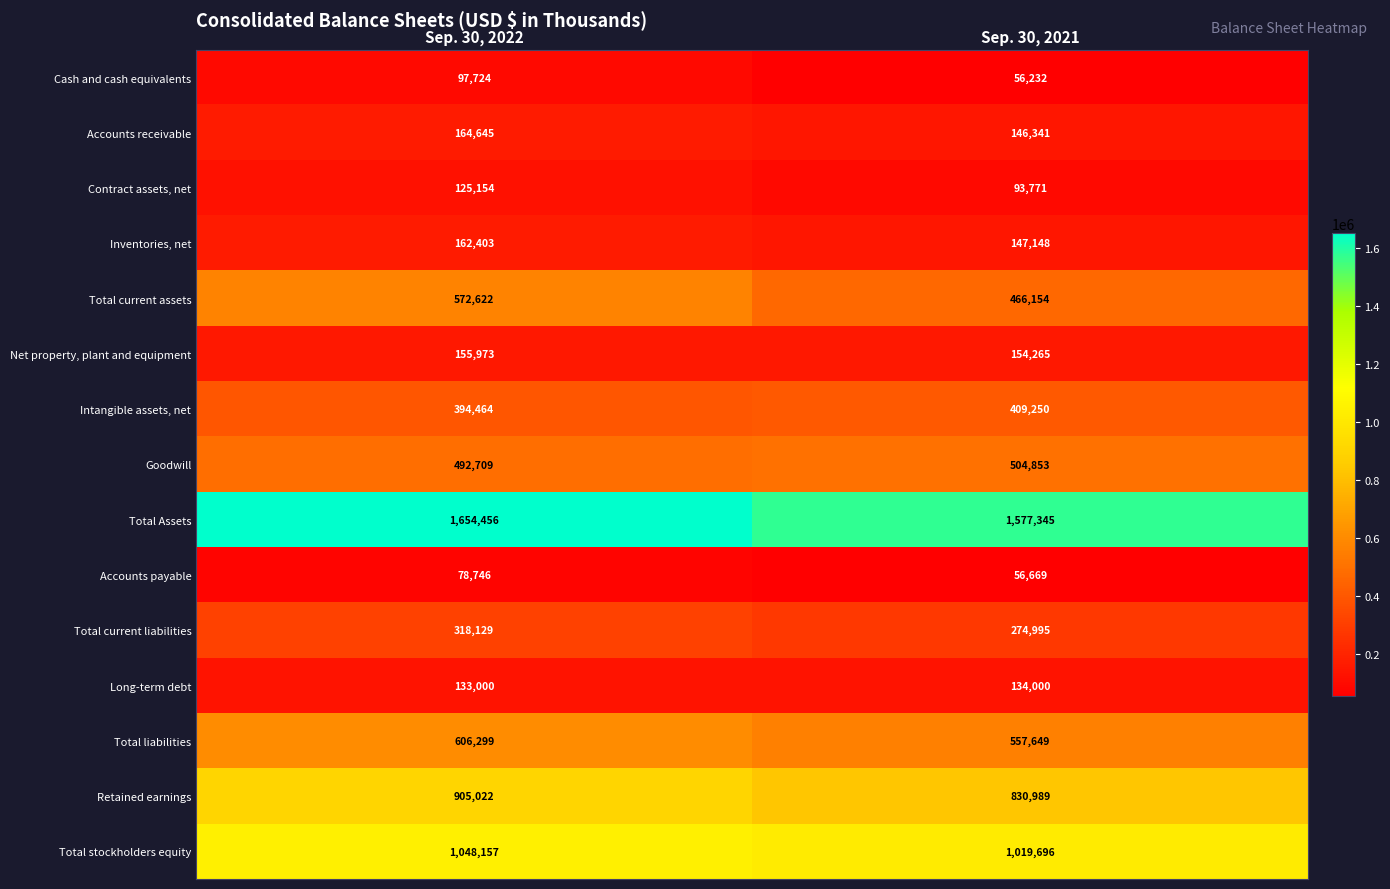

What is the smallest value displayed?

56232